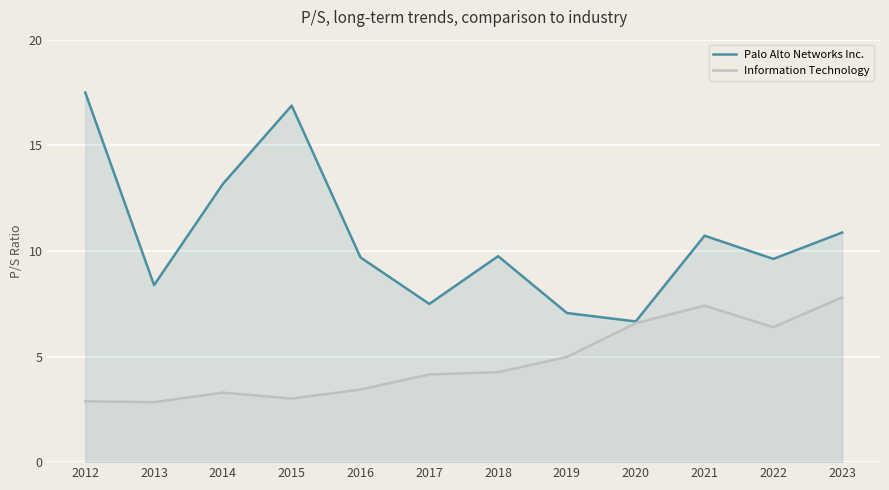

True or false: Palo Alto Networks Inc. and Information Technology intersect in this chart.

False